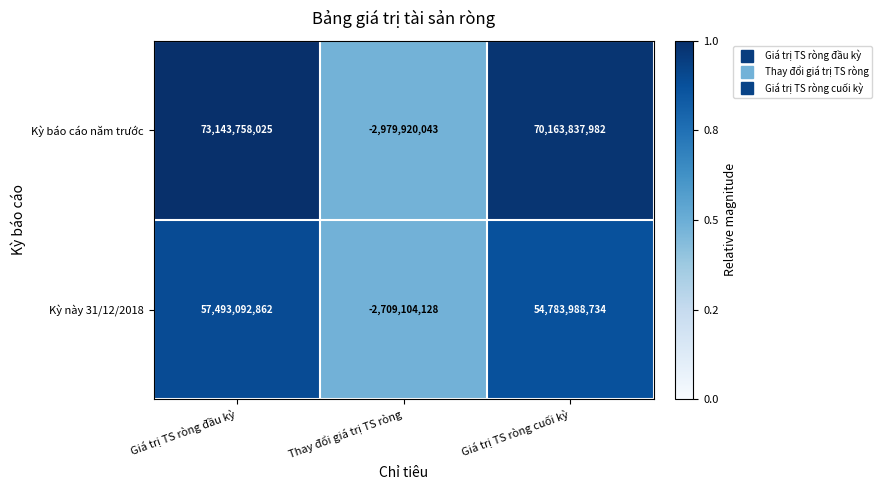

Where is Kỳ báo cáo năm trước nearest to the value 35081918991?

Giá trị TS ròng cuối kỳ